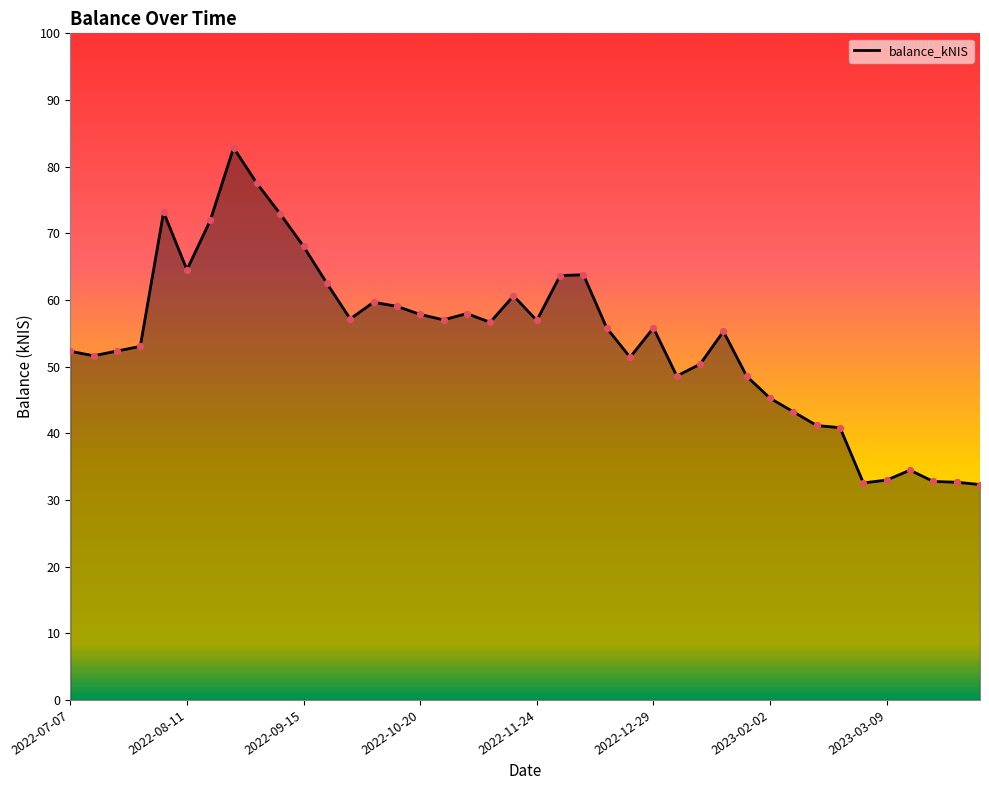

What is the difference between the maximum and minimum values?

50.5